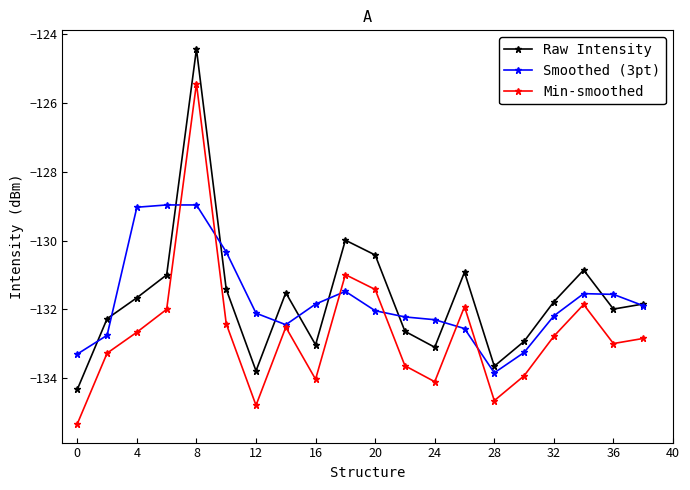

True or false: Smoothed (3pt) has more than 1 points higher than both neighbors.

True